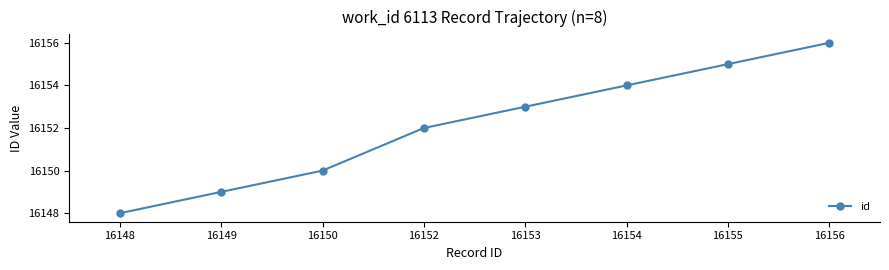

True or false: there are more than 1 points higher than both neighbors.

False